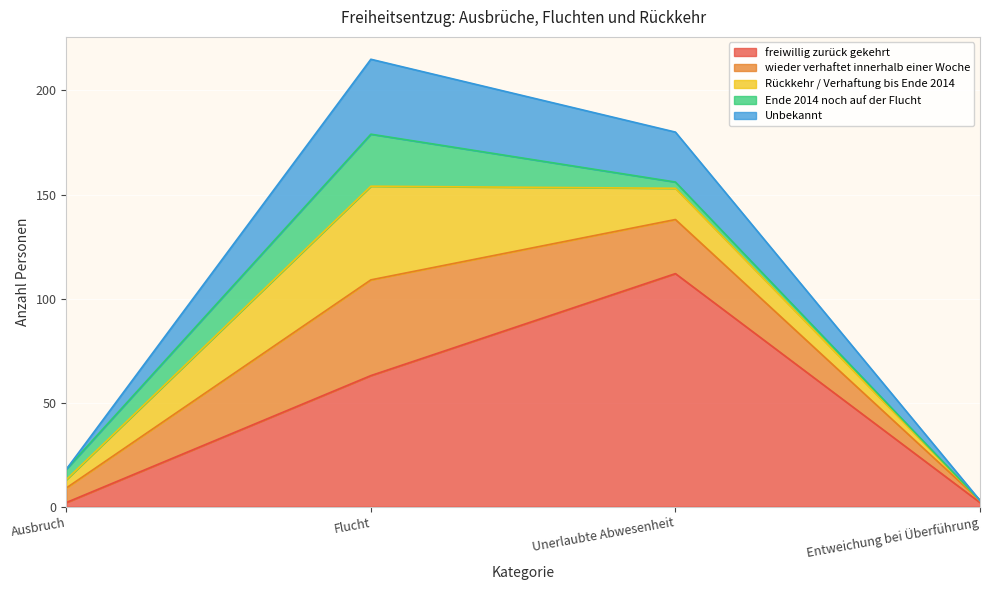

What is the sum of all Ende 2014 noch auf der Flucht values?

33